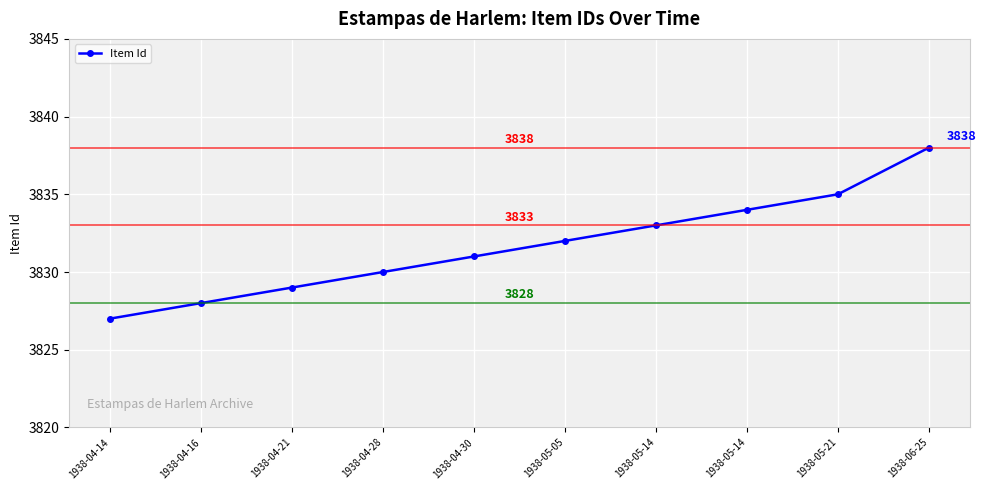

Does the chart have visible grid lines?

Yes